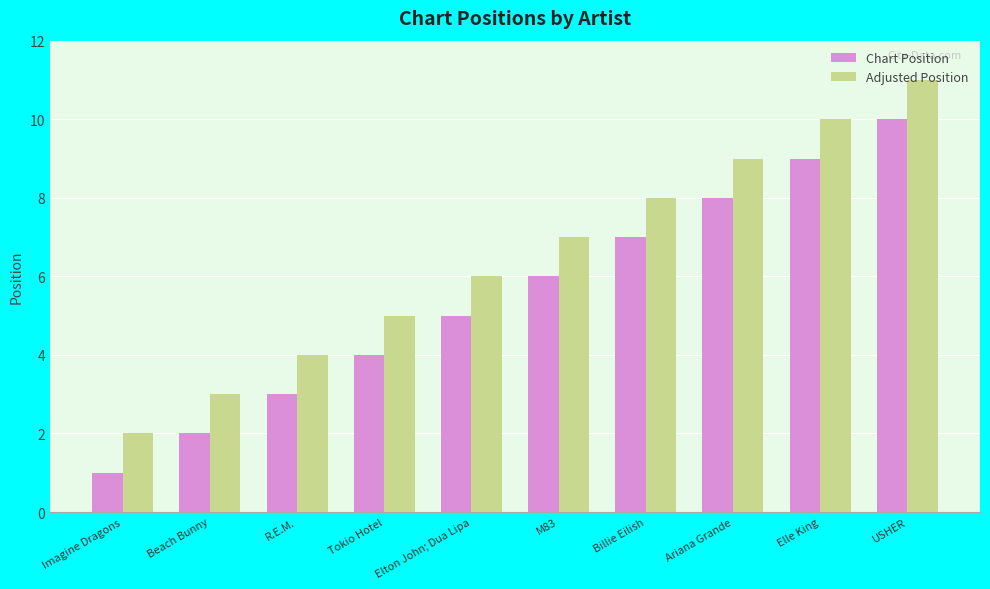

Reading right to left, what are all the values shown in this chart?

Chart Position: USHER=10	Elle King=9	Ariana Grande=8	Billie Eilish=7	M83=6	Elton John; Dua Lipa=5	Tokio Hotel=4	R.E.M.=3	Beach Bunny=2	Imagine Dragons=1
Adjusted Position: USHER=11	Elle King=10	Ariana Grande=9	Billie Eilish=8	M83=7	Elton John; Dua Lipa=6	Tokio Hotel=5	R.E.M.=4	Beach Bunny=3	Imagine Dragons=2